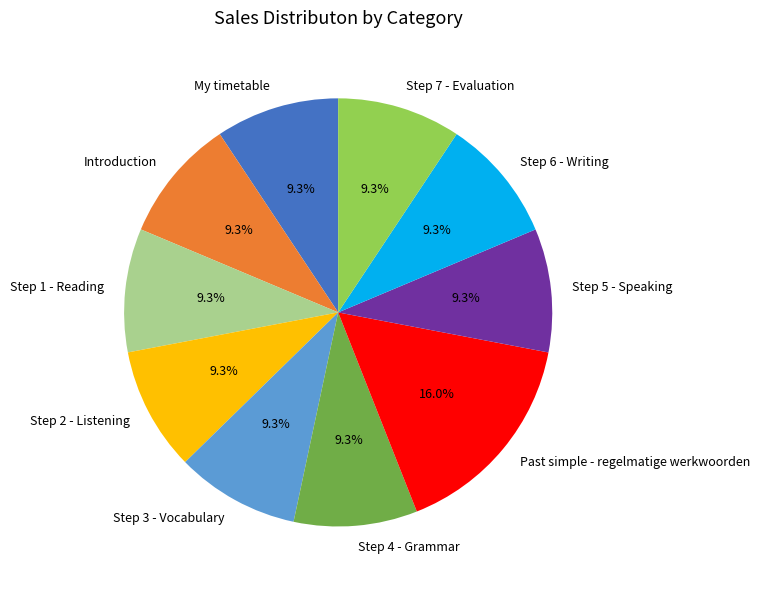

Do Introduction and Step 7 - Evaluation together represent more than half of the pie?

No